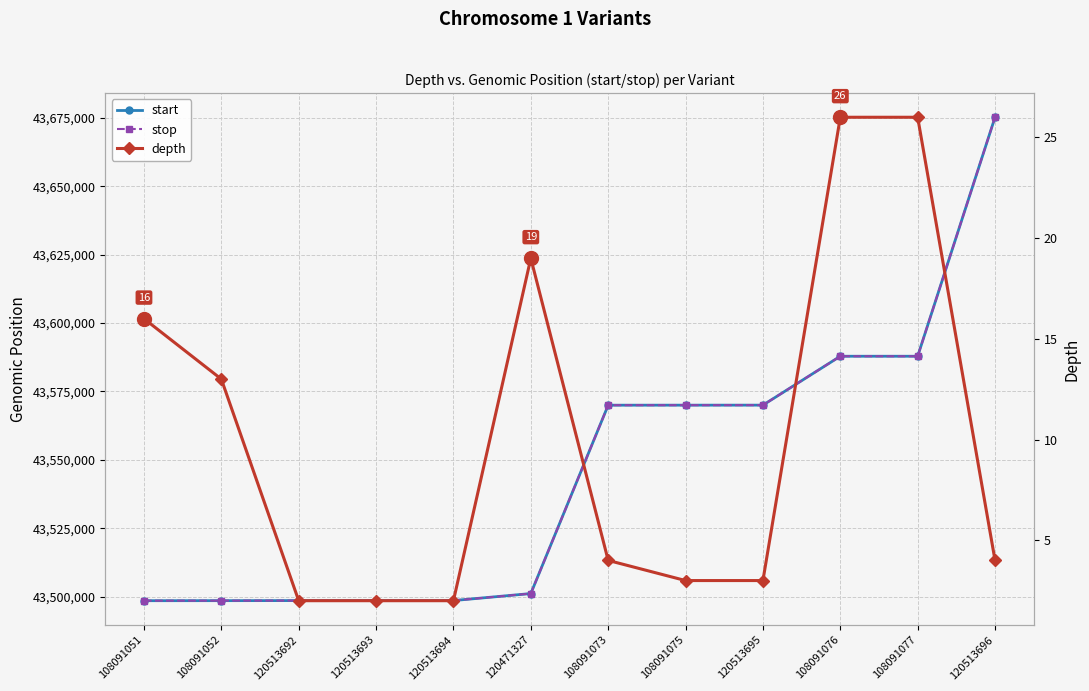

What is the sum of the start values at 108091051 and 108091076?

87086330